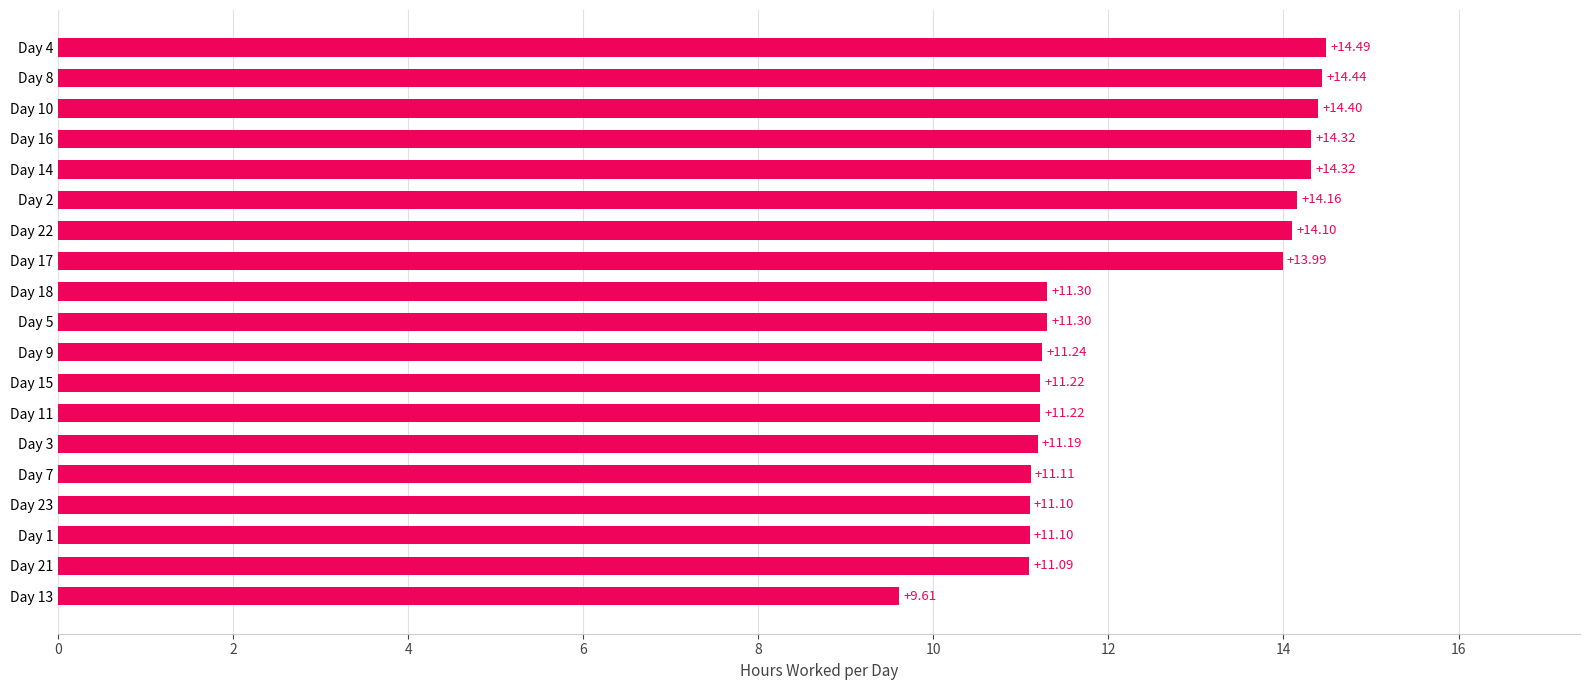

What is the minimum value shown in the chart?

9.6